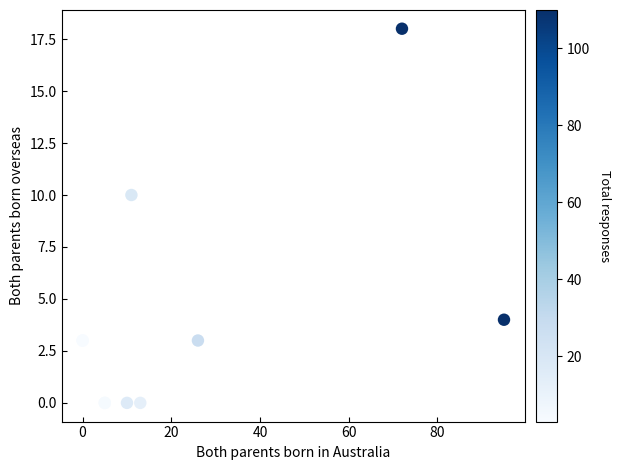

What Y value in the scatter plot is closest to 9?

10